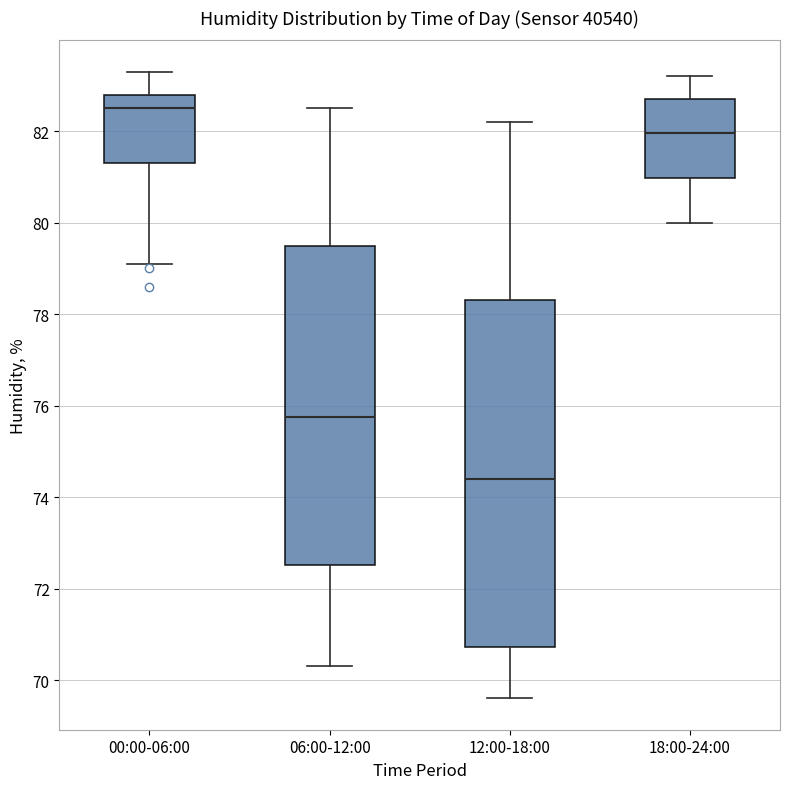

Reading left to right, read every box against the y-axis: the position of its median line, the range the box covers, and the ends of its whiskers. The values are not printed on the chart, so give them approximately, as read against the axis.

00:00-06:00: median 82.6, box 81.4 to 82.8, whiskers 79.2 to 83.4
06:00-12:00: median 75.8, box 72.6 to 79.6, whiskers 70.4 to 82.6
12:00-18:00: median 74.4, box 70.8 to 78.4, whiskers 69.6 to 82.2
18:00-24:00: median 82.0, box 81.0 to 82.8, whiskers 80.0 to 83.2